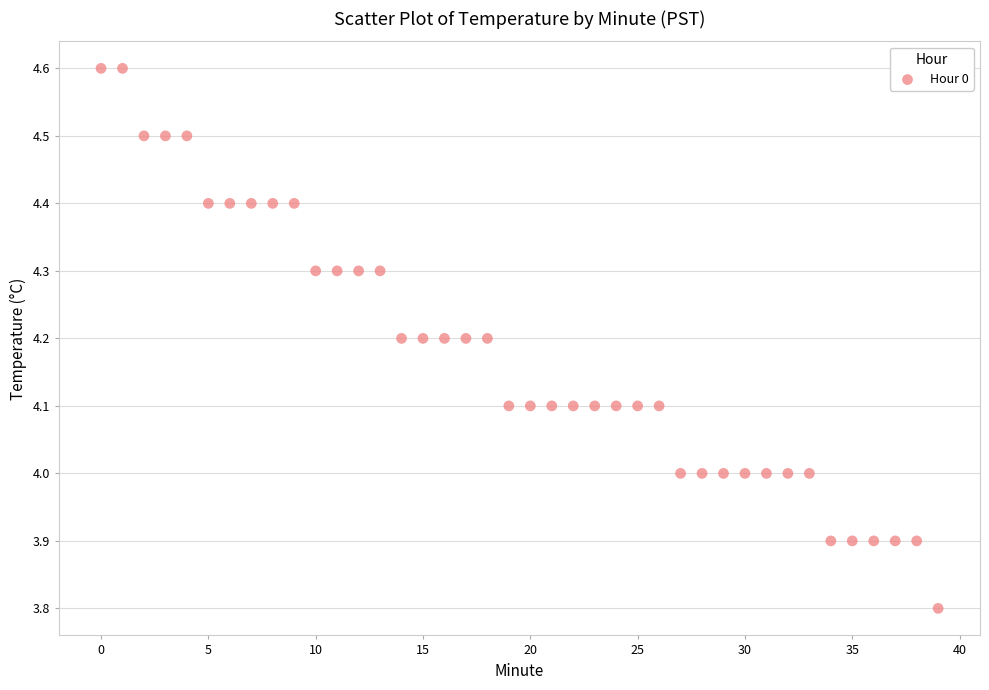

What is the range of Y values (max minus min)?

0.8